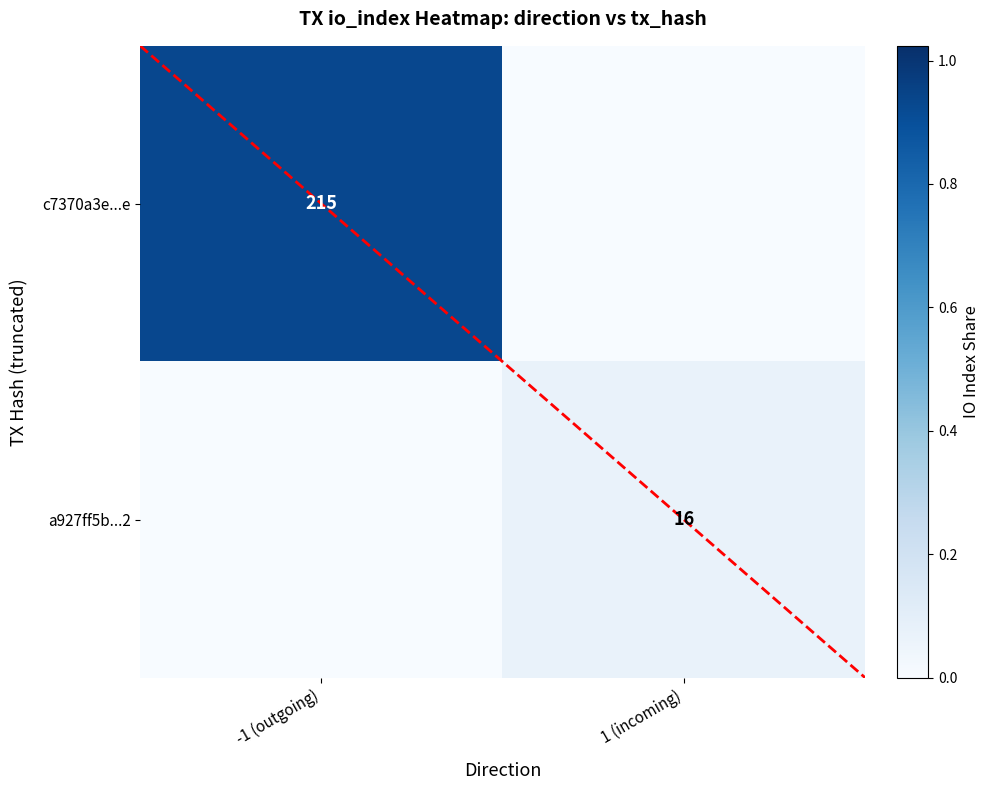

What is the total value across all series at 1 (incoming)?

0.1